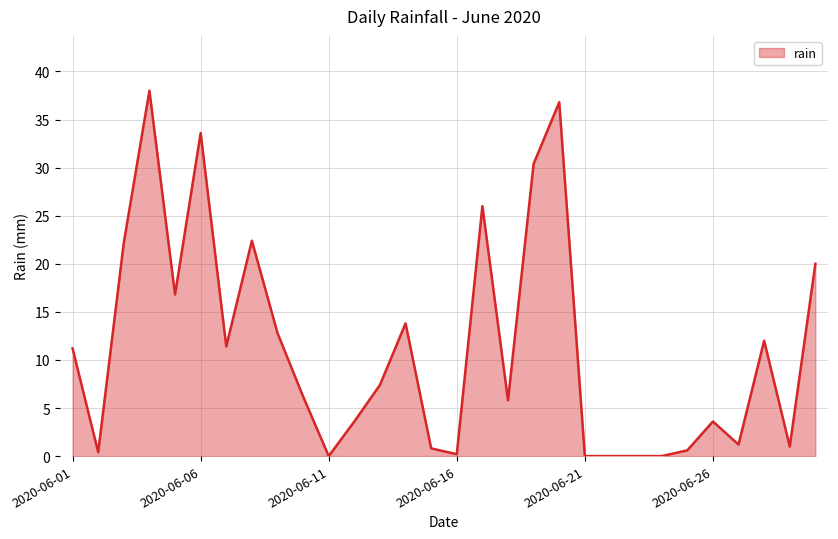

How many lines are shown in the chart?

1